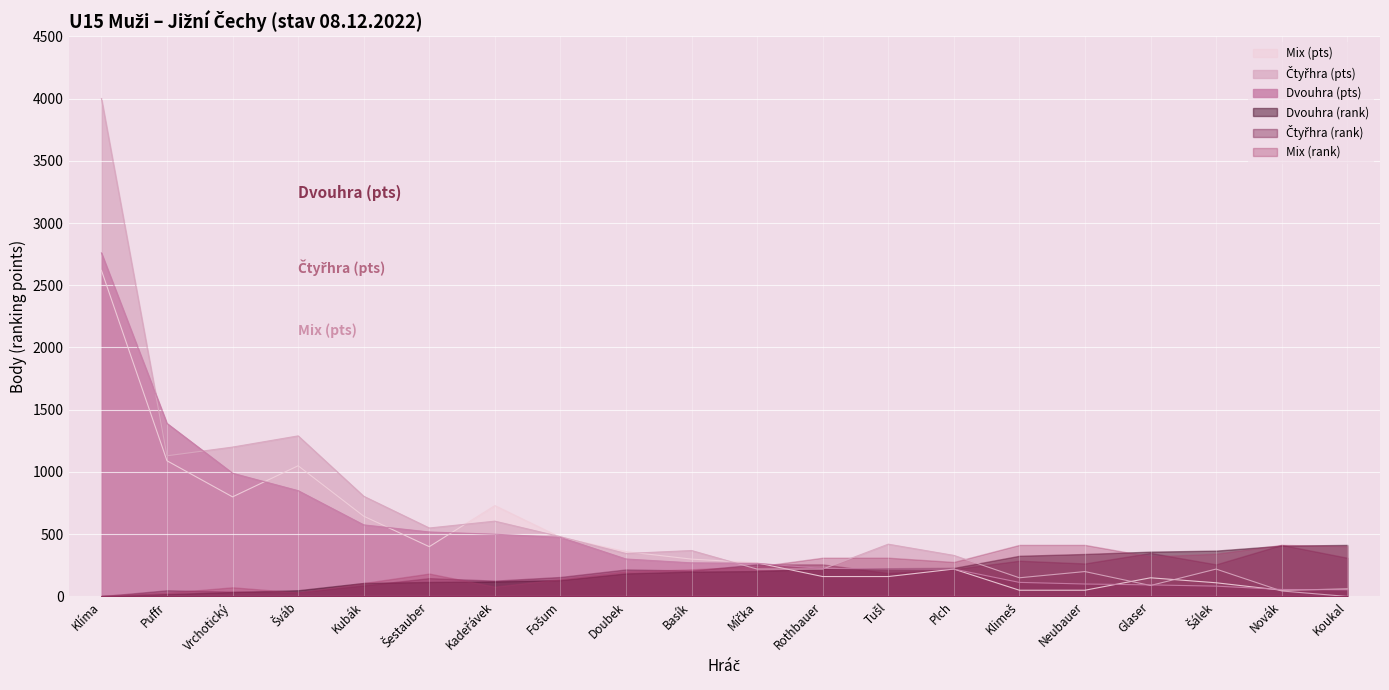

How many distinct data groups are displayed?

6